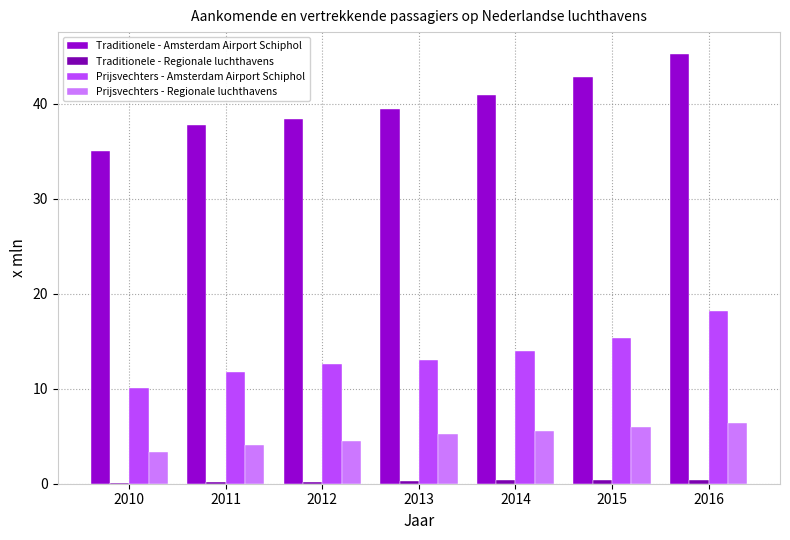

True or false: Traditionele - Amsterdam Airport Schiphol has a value of 37.8 at 2011.

True